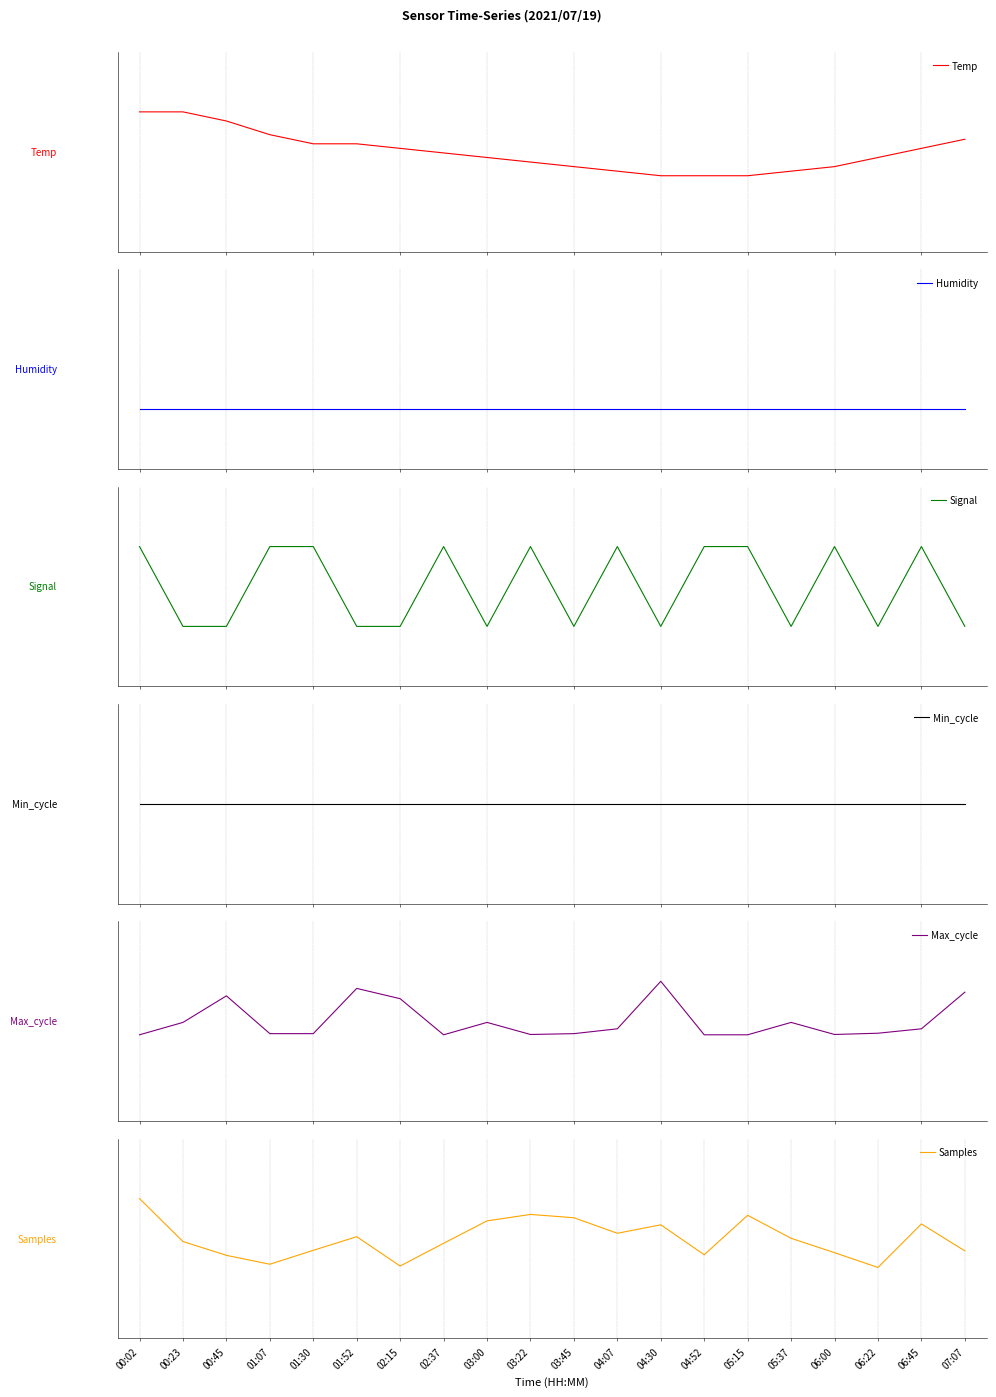

How many lines are shown in the chart?

6